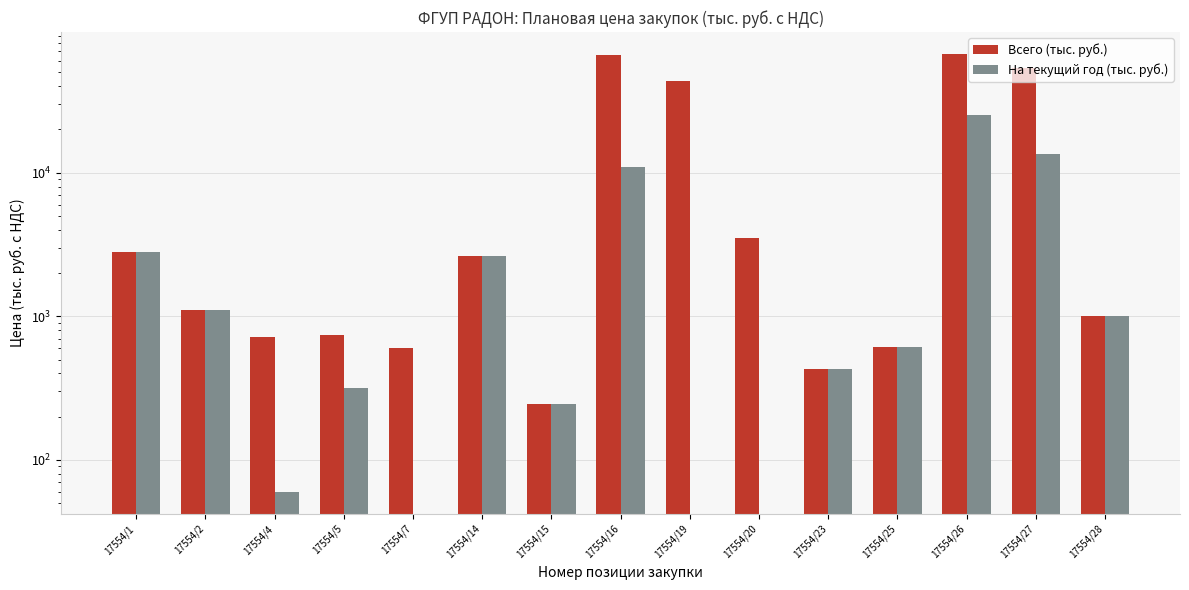

Are the bars grouped side by side (vs. stacked)?

Yes